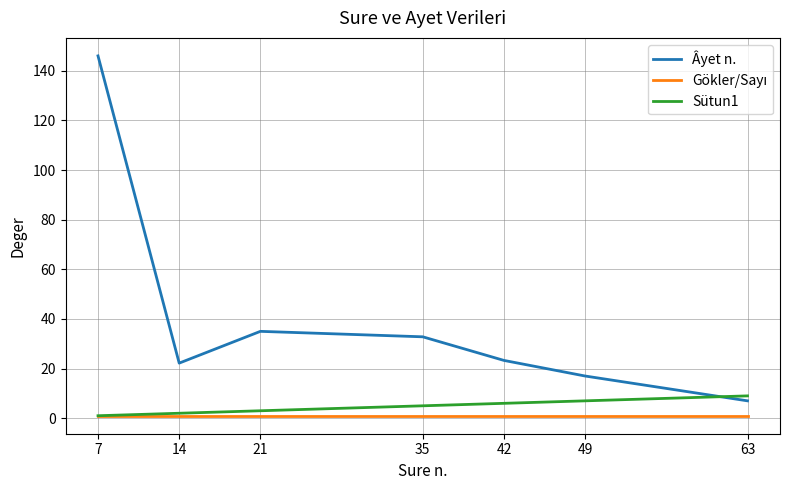

At which label is Âyet n. closest to 76?

21